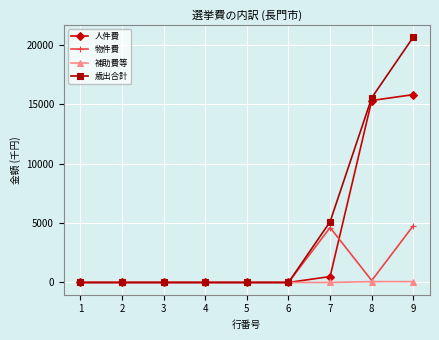

What is the value of the 補助費等 point at the 8th from the left?

69